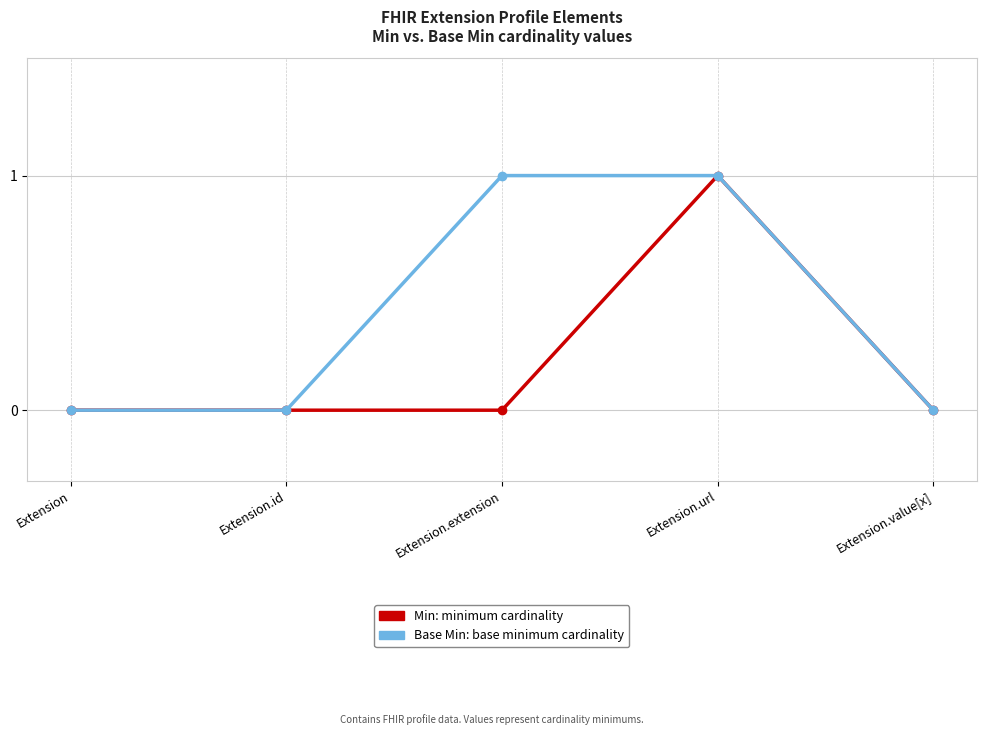

At which category is the sum across all series the highest?

Extension.url